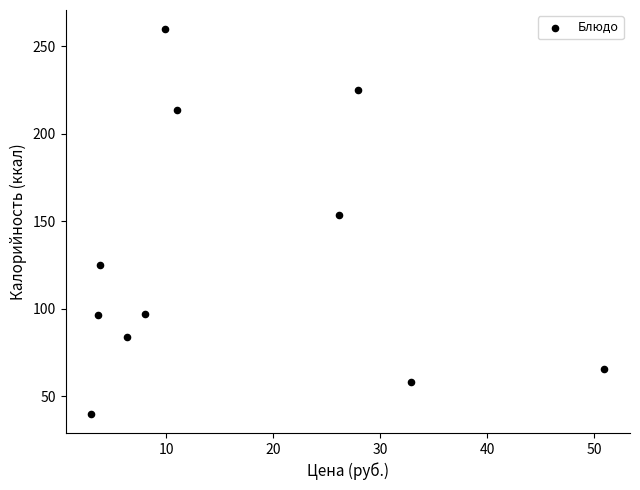

What is the range of X values (max minus min)?

48.0